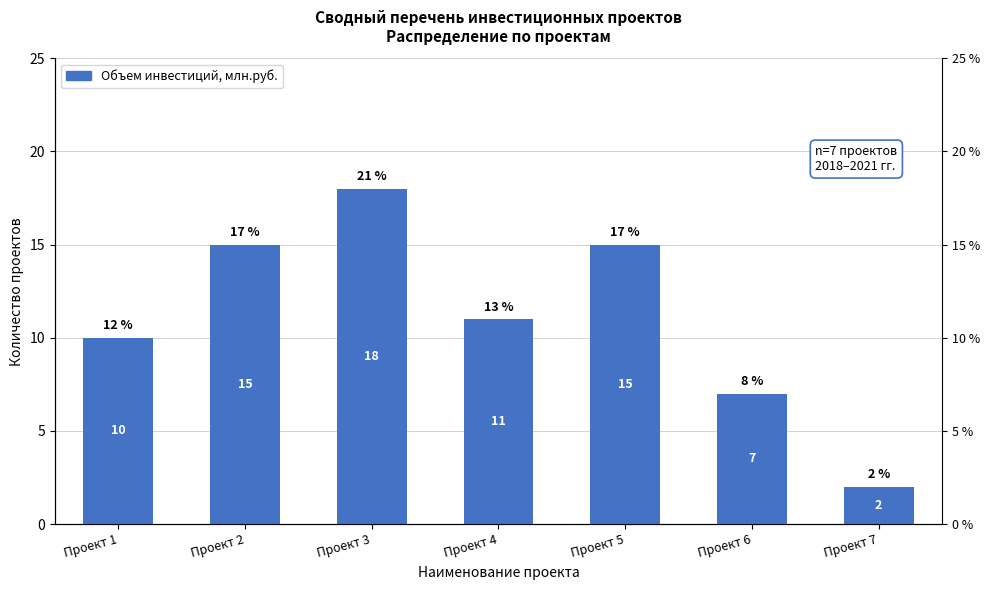

Count the number of categories in the chart.

7